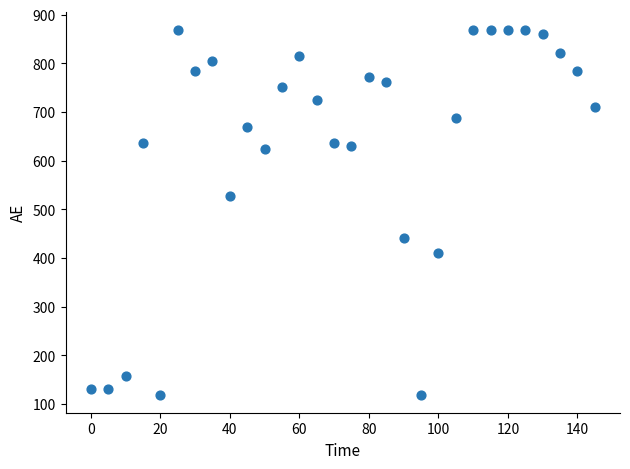

What is the range of X values (max minus min)?

145.0